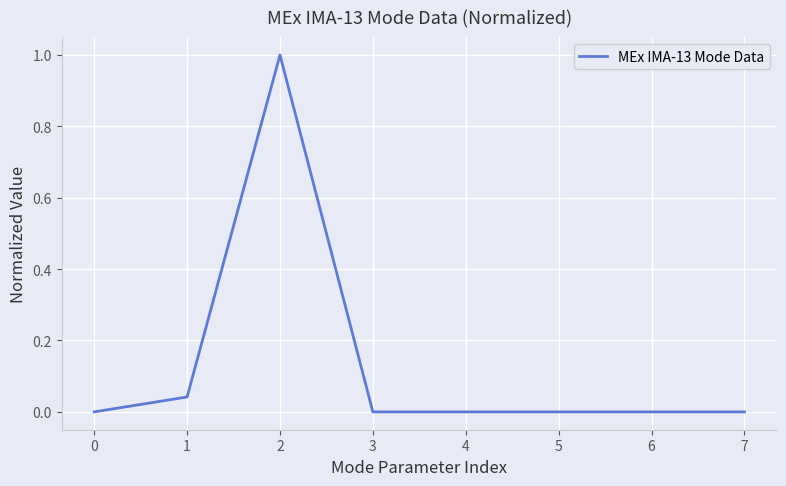

What is the maximum value shown in the chart?

1.0